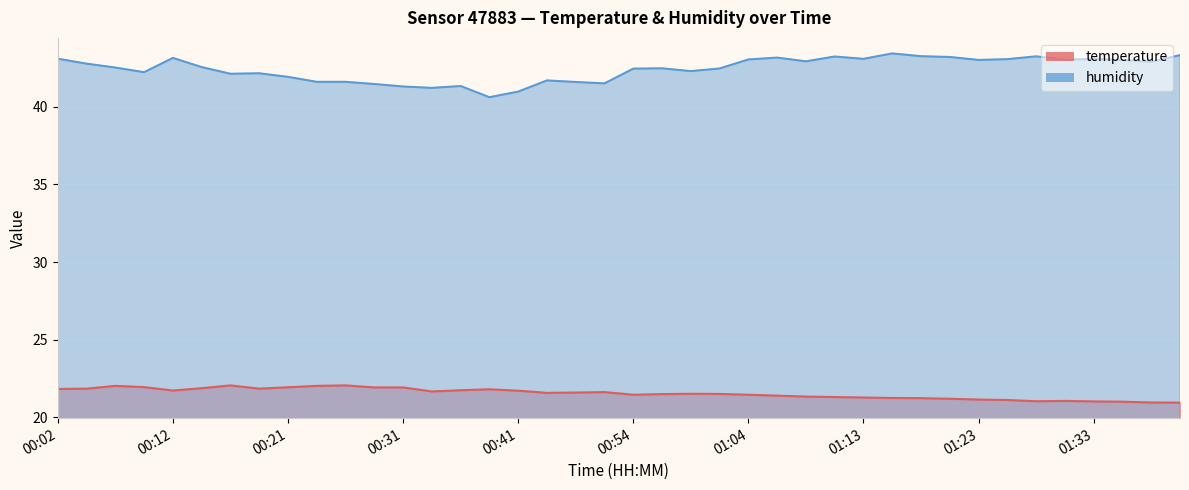

At which category is the sum across all series the highest?

00:02